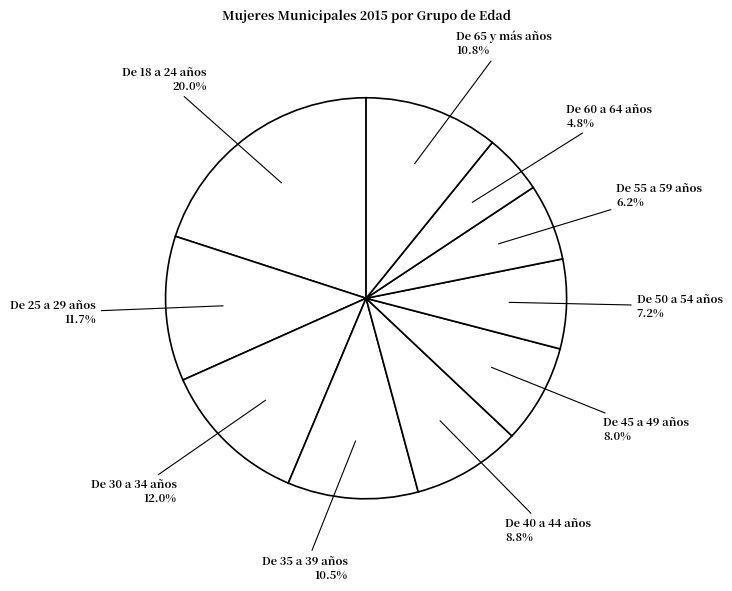

Is there any slice that represents more than half of the pie?

No